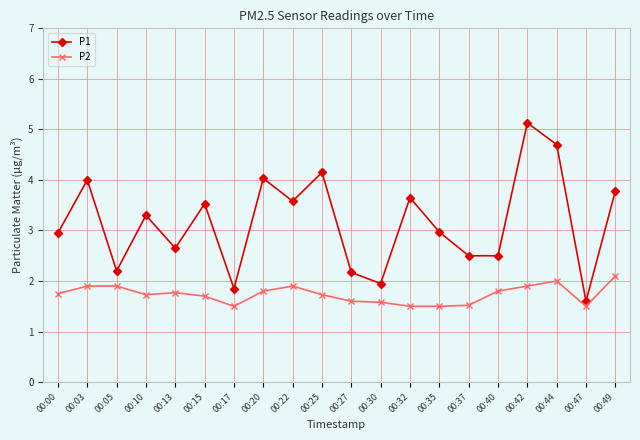

In P1, how many points are higher than both neighbors (excluding endpoints)?

7